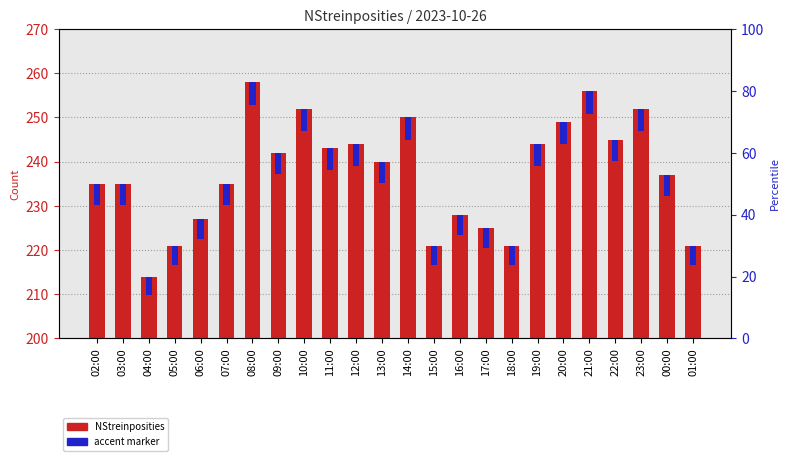

How many groups of bars are there?

24